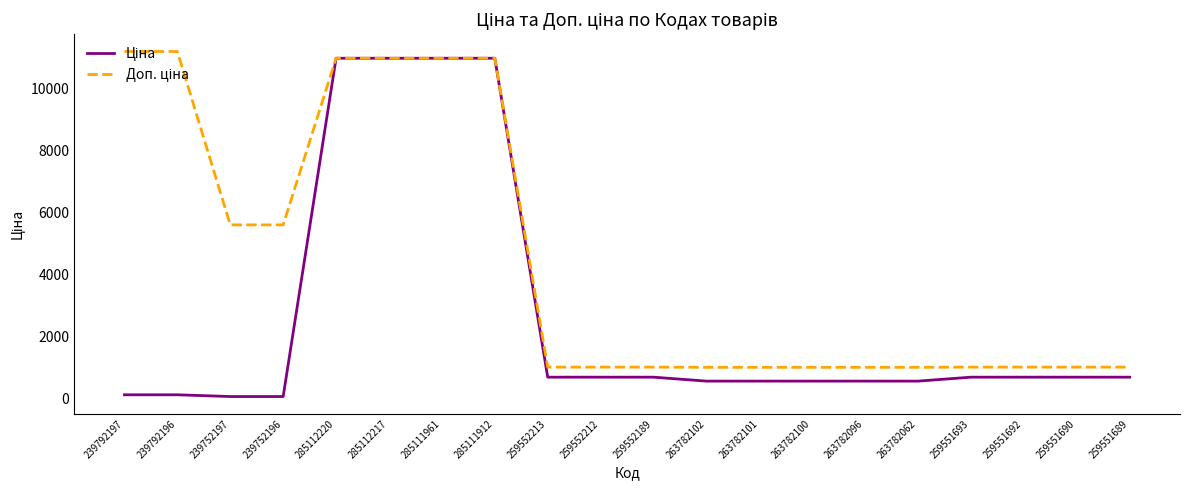

How many lines are shown in the chart?

2